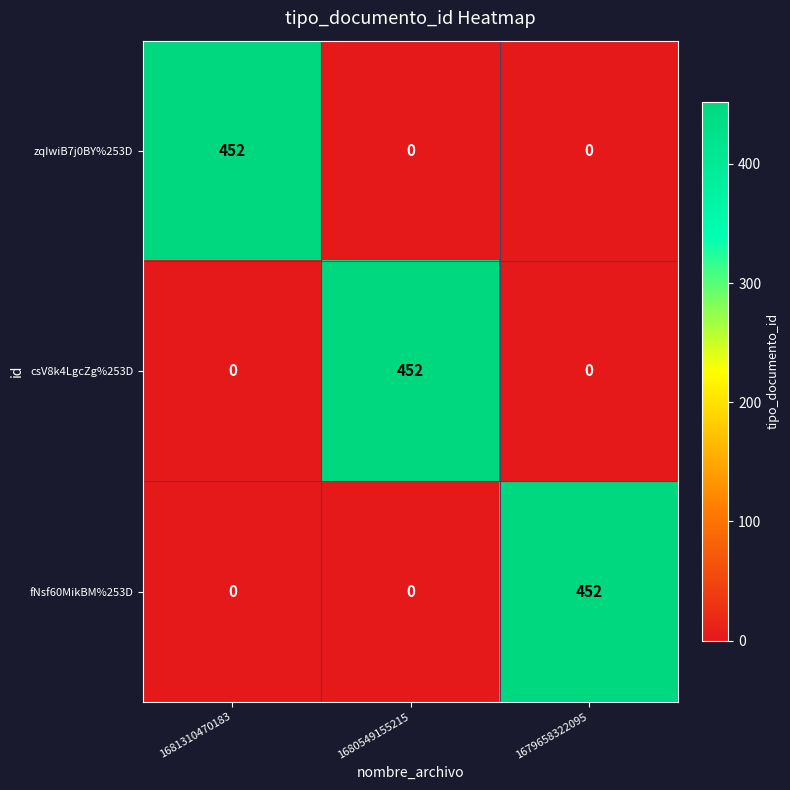

Is the value of zqIwiB7j0BY%253D at 1680549155215 greater than the value of csV8k4LgcZg%253D at 1680549155215?

No